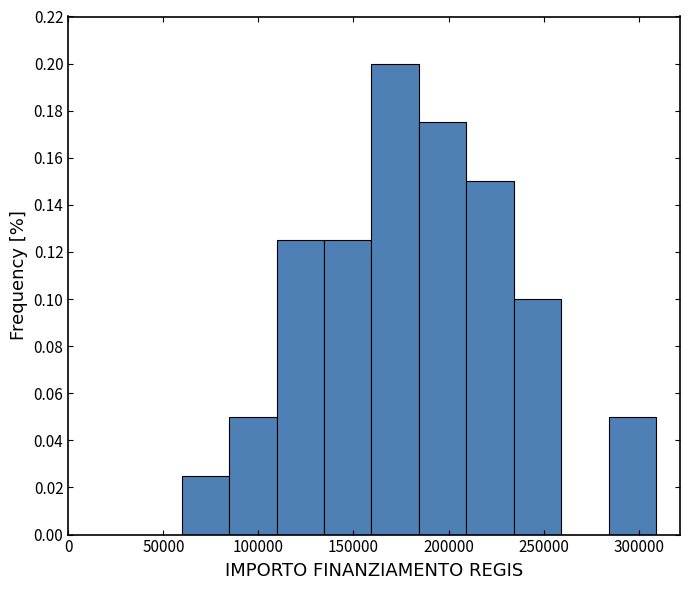

Reading left to right, transcribe this chart: for each bar, give the range it covers on the x-axis and its height. Neither the bar edges nor the heights are printed on the chart, so give them approximately, as read against the axes.

60000 to 85000: 0.026
85000 to 110000: 0.050
110000 to 135000: 0.126
135000 to 160000: 0.126
160000 to 185000: 0.200
185000 to 210000: 0.176
210000 to 235000: 0.150
235000 to 260000: 0.100
260000 to 285000: 0
285000 to 310000: 0.050